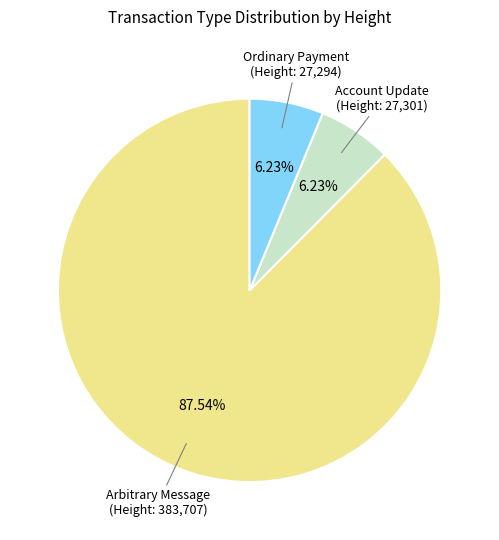

How many slices are in this pie chart?

3